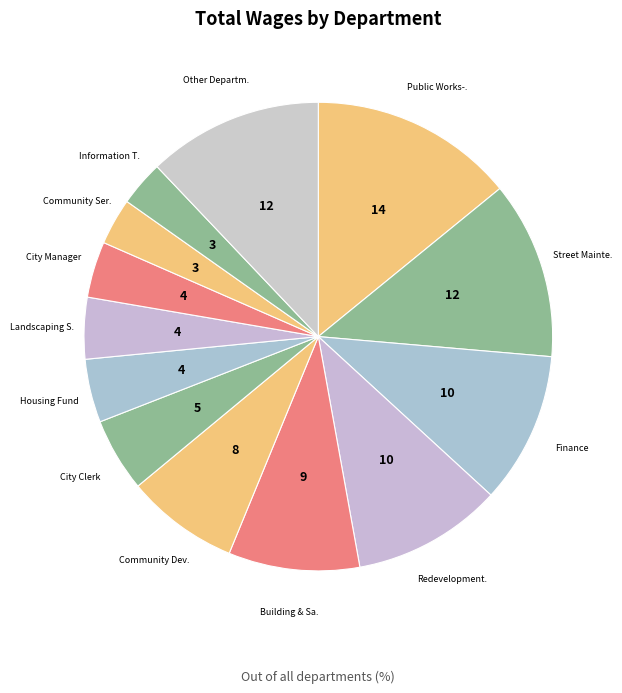

How many slices are in this pie chart?

13